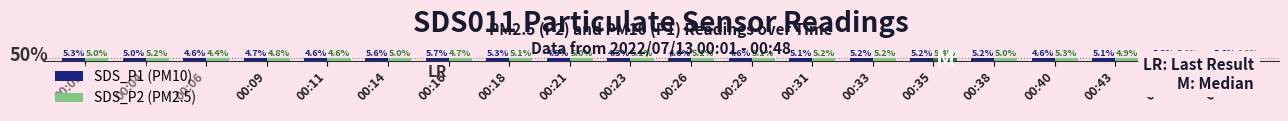

Which category has the lowest value across all series?

00:23